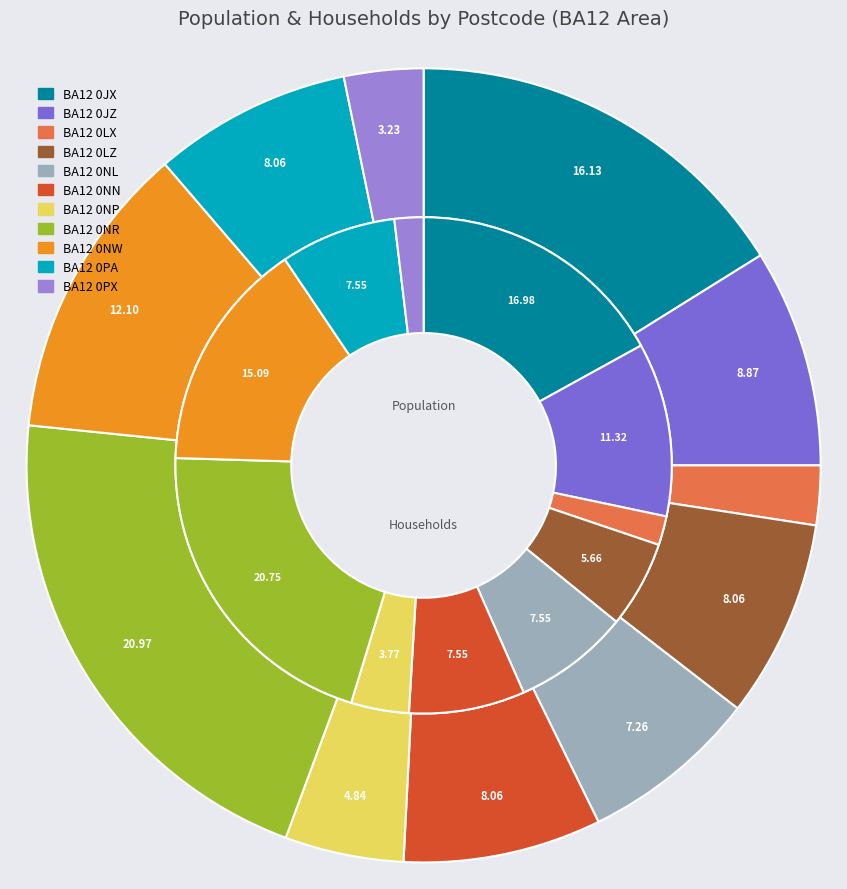

How much of the chart is everything except BA12 0NN?

91.9%